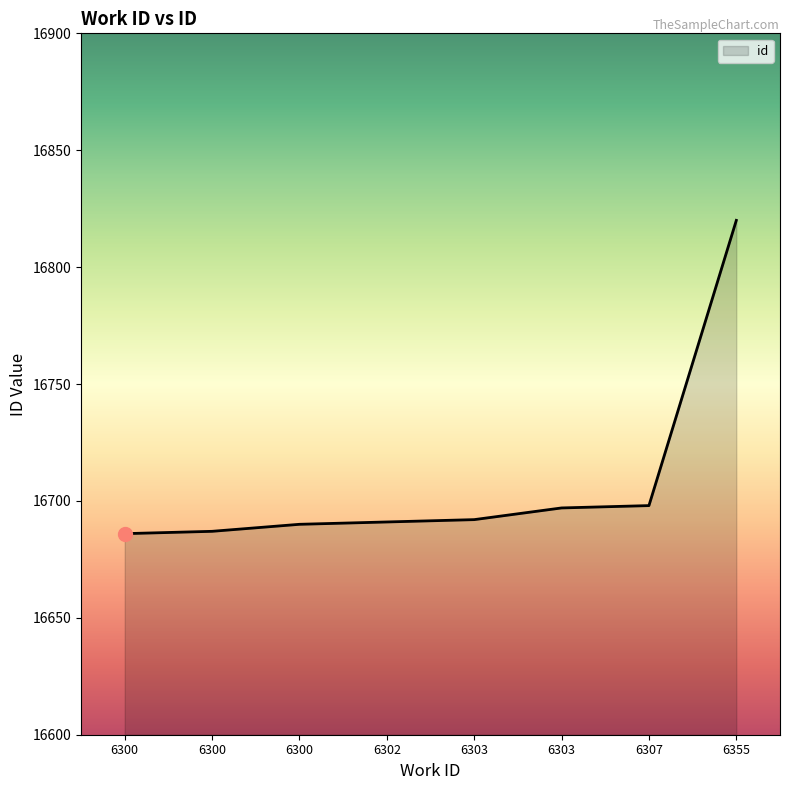

The value at 6355 is 21961. True or false?

False